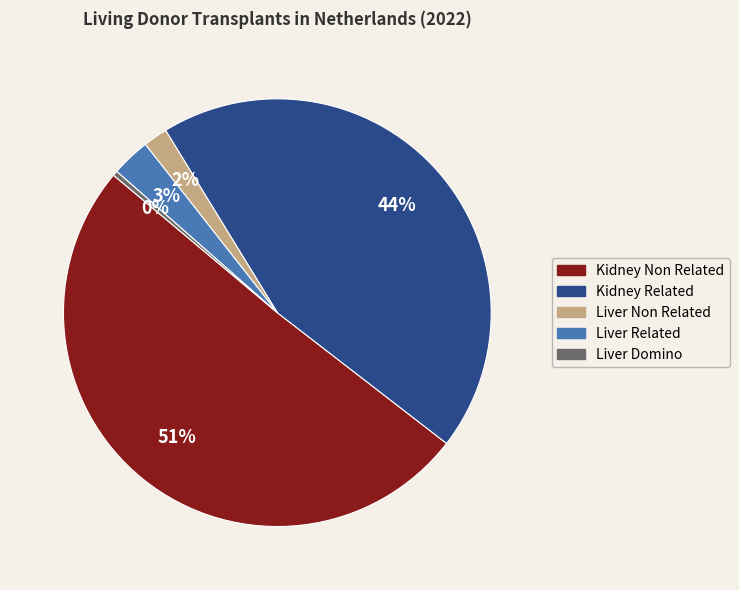

Does Liver Related account for over 50% of the chart?

No